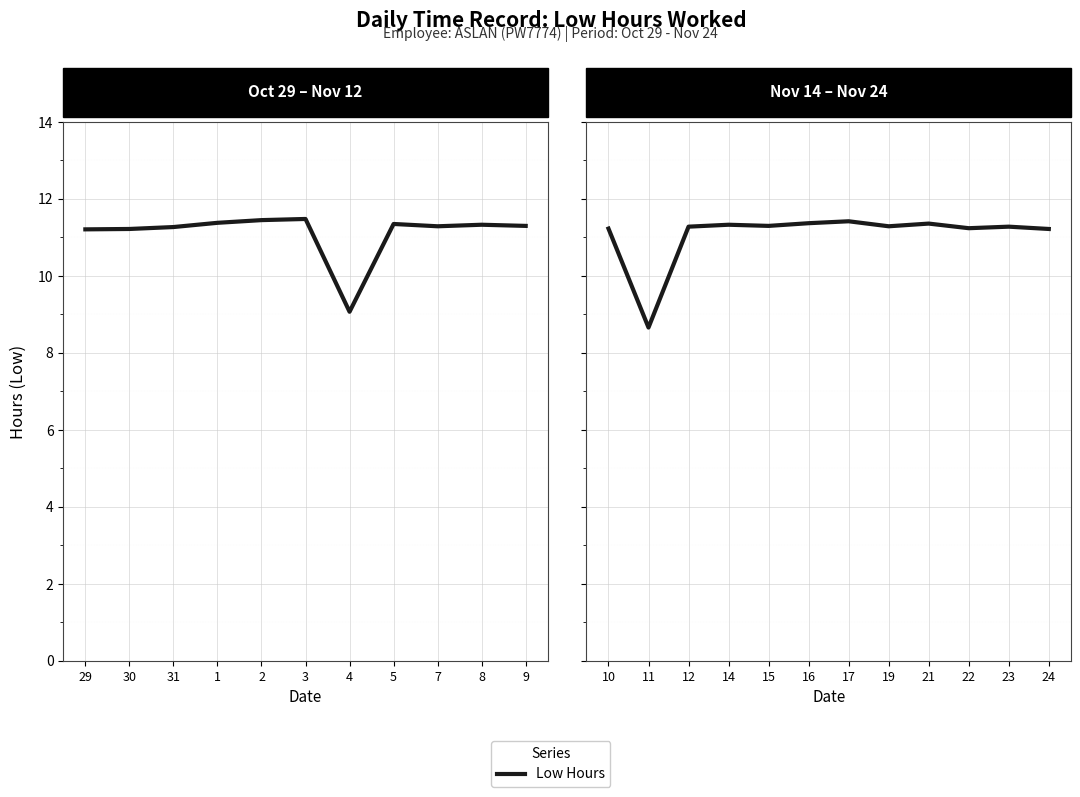

Does the chart display data point markers on the line(s)?

No